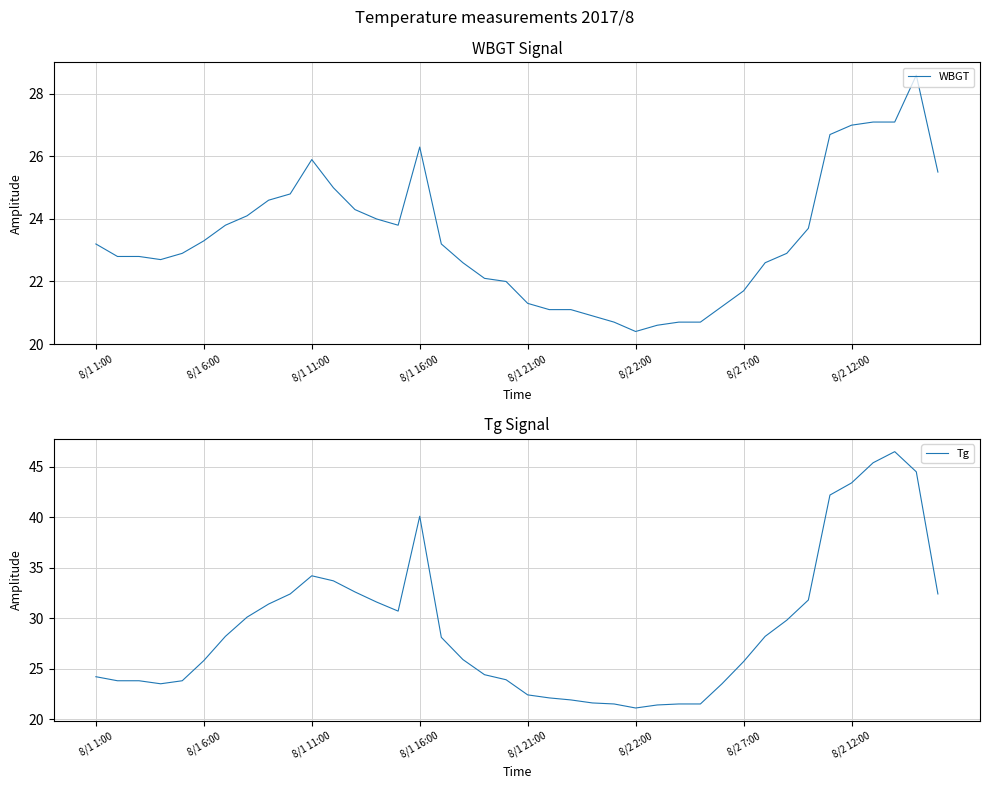

What position from the left is 37?

38